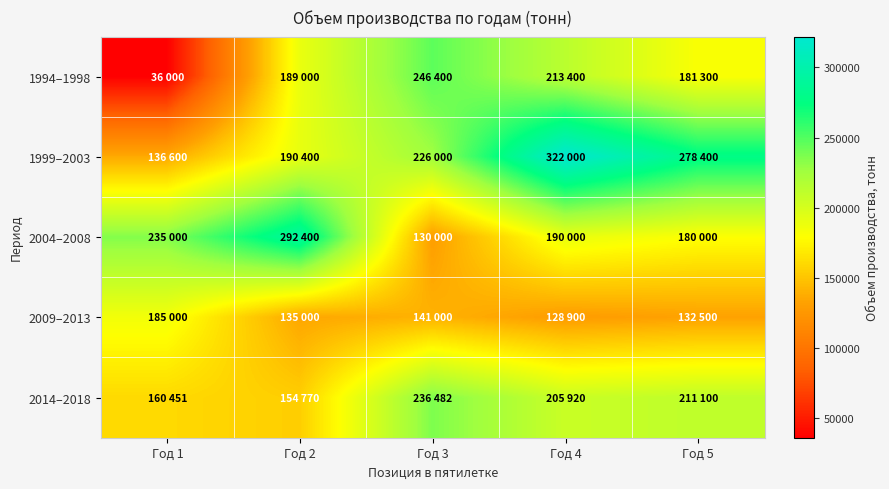

Between Год 4 and Год 1, which is larger?

Год 4